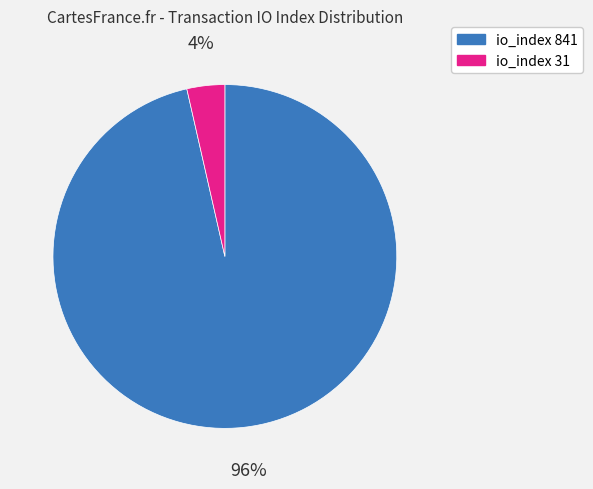

Which has a higher value, io_index 31 or io_index 841?

io_index 841